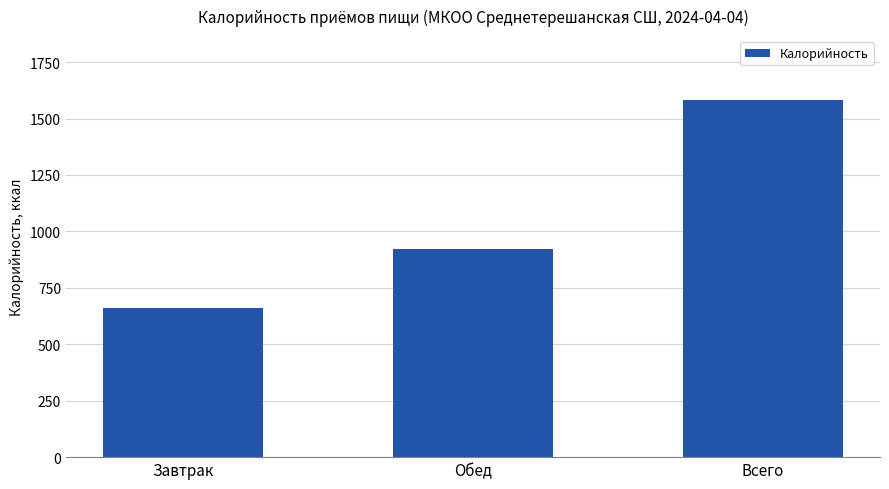

Approximately how many times larger is the value at Обед compared to Всего?

0.6